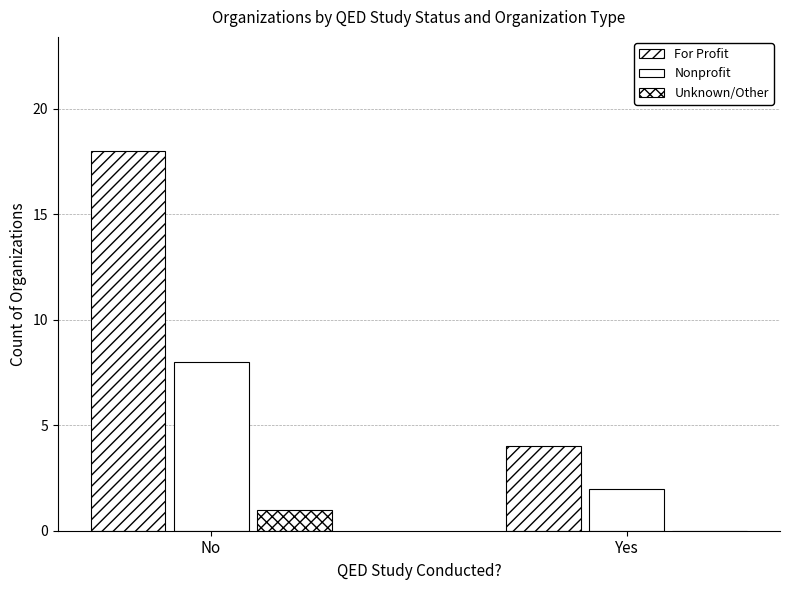

Is the value of For Profit at No greater than the value of Unknown/Other at Yes?

Yes